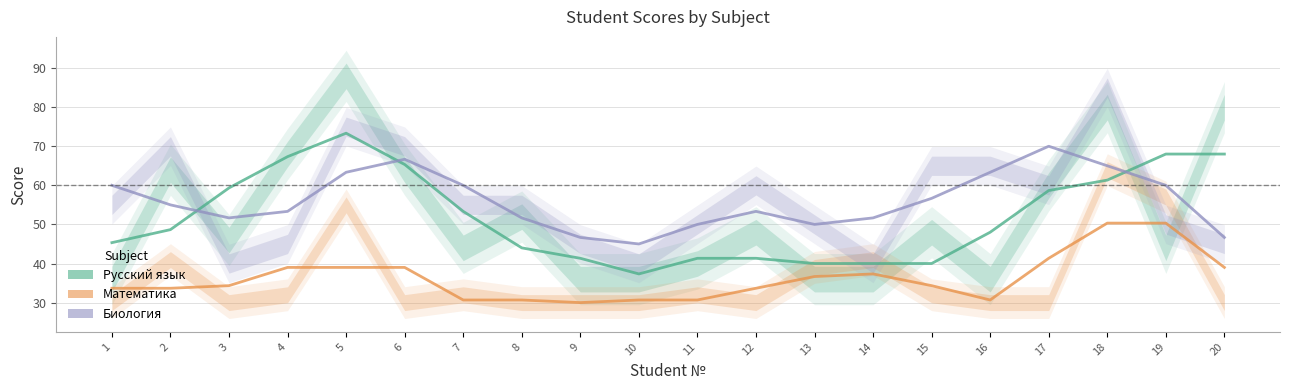

True or false: Математика has more than 2 interior local peaks.

False